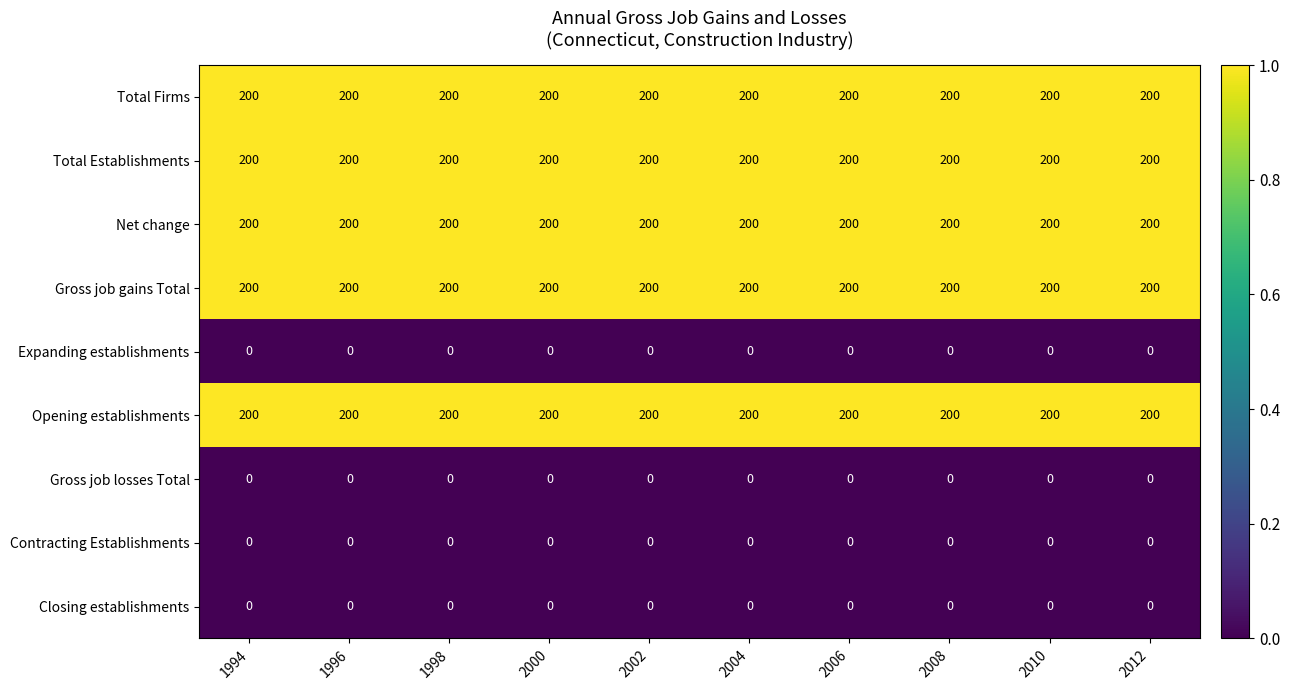

At how many categories does at least one series exceed 0?

10